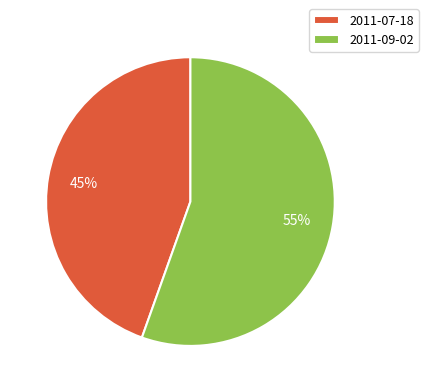

Count the number of slices in the pie.

2